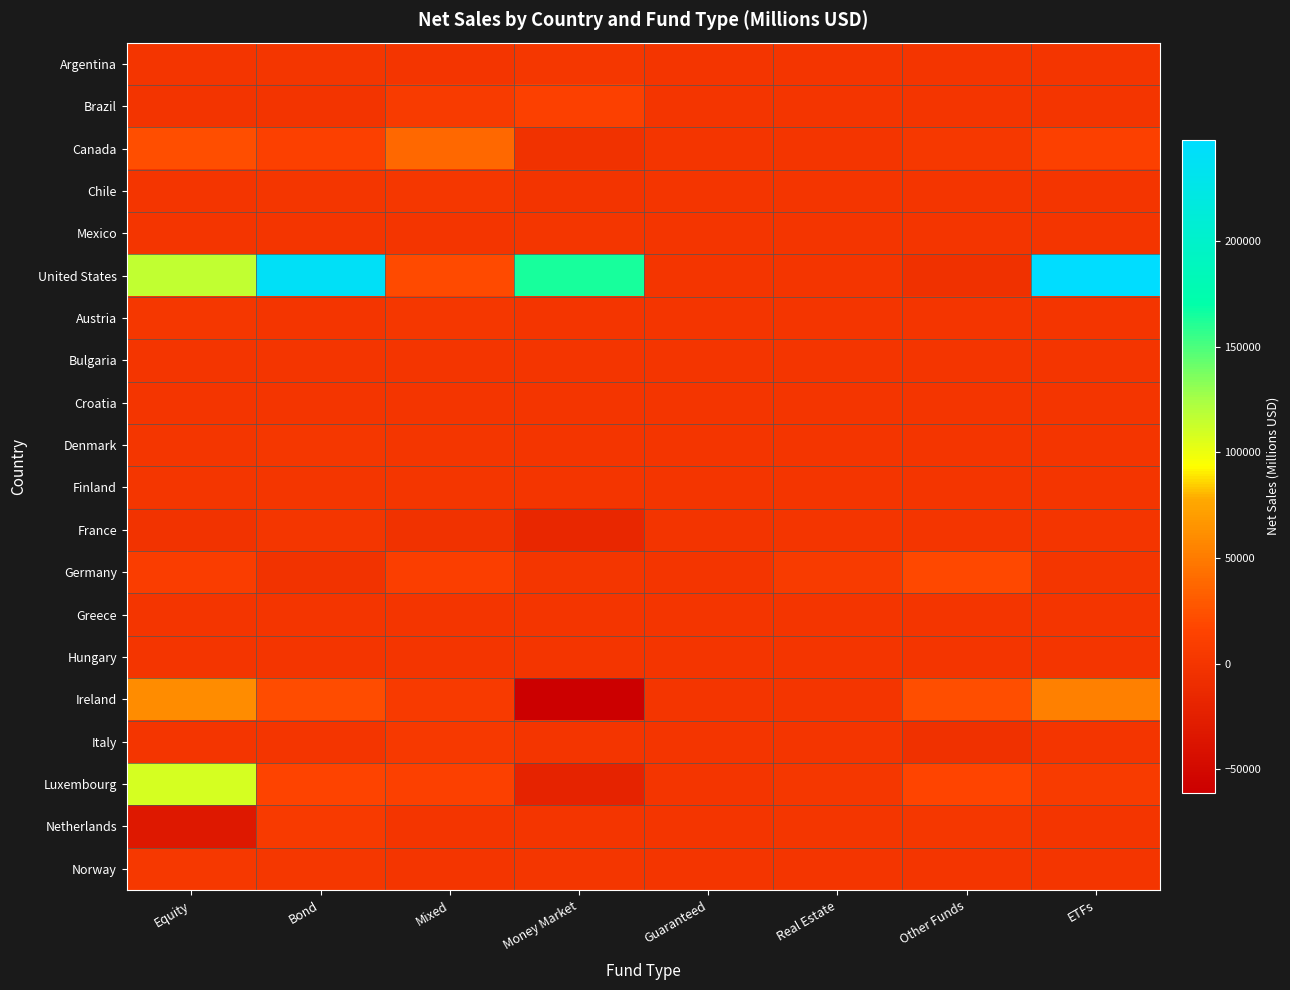

Count the number of categories in the chart.

8